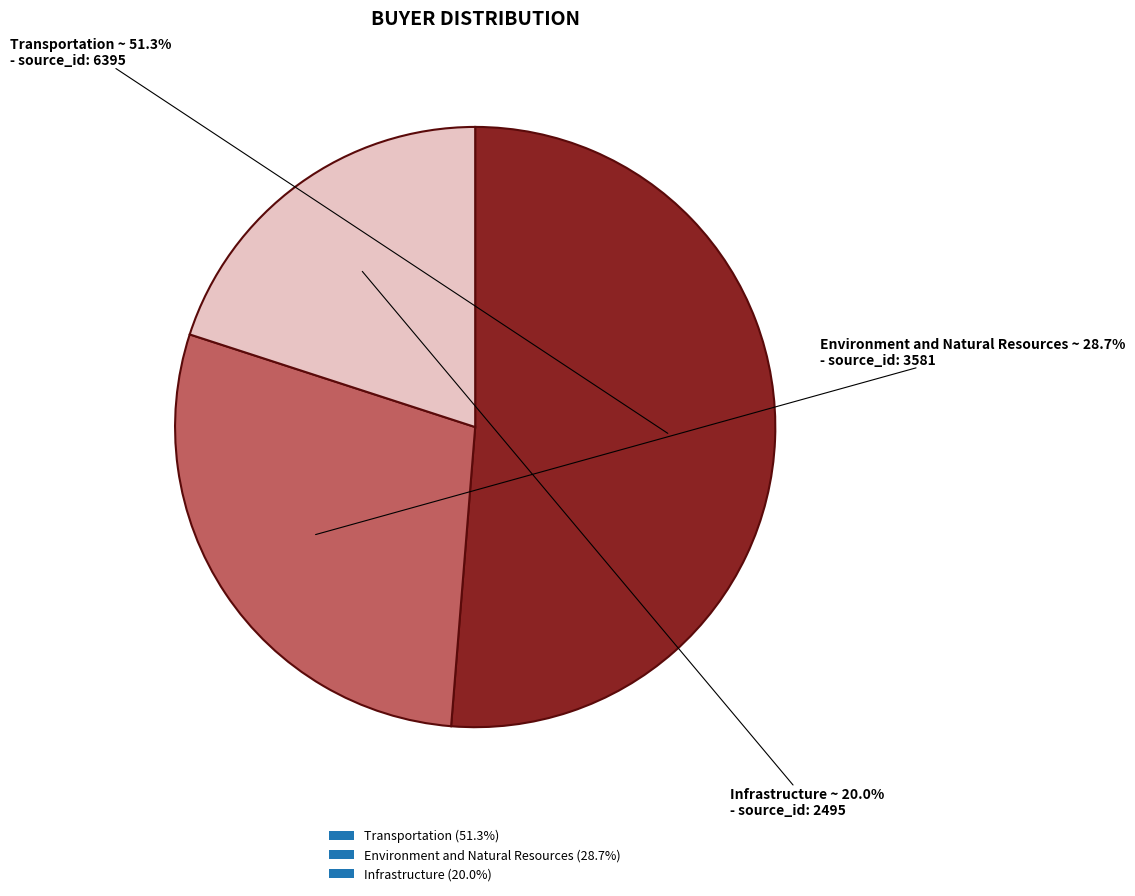

Rank the categories by value from highest to lowest.

Transportation, Environment and Natural Resources, Infrastructure